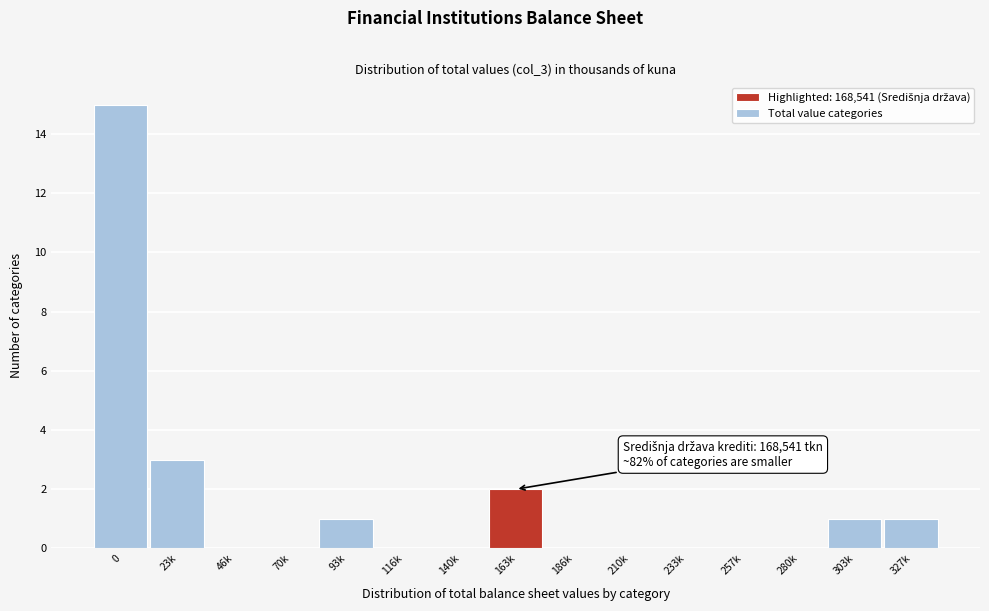

Reading left to right, list all the values displayed in this chart.

0=15	23k=3	46k=0	70k=0	93k=1	116k=0	140k=0	163k=2	186k=0	210k=0	233k=0	257k=0	280k=0	303k=1	327k=1